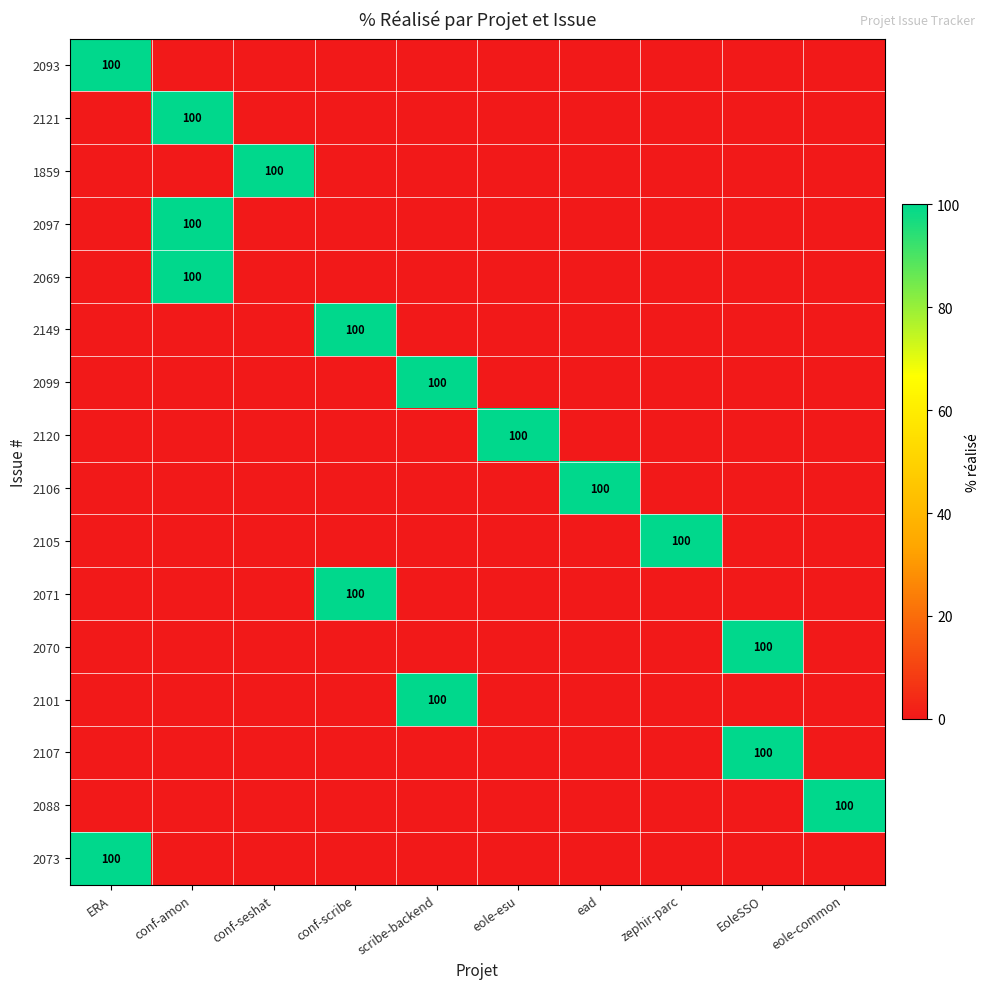

Which series has the largest range (max minus min)?

2093